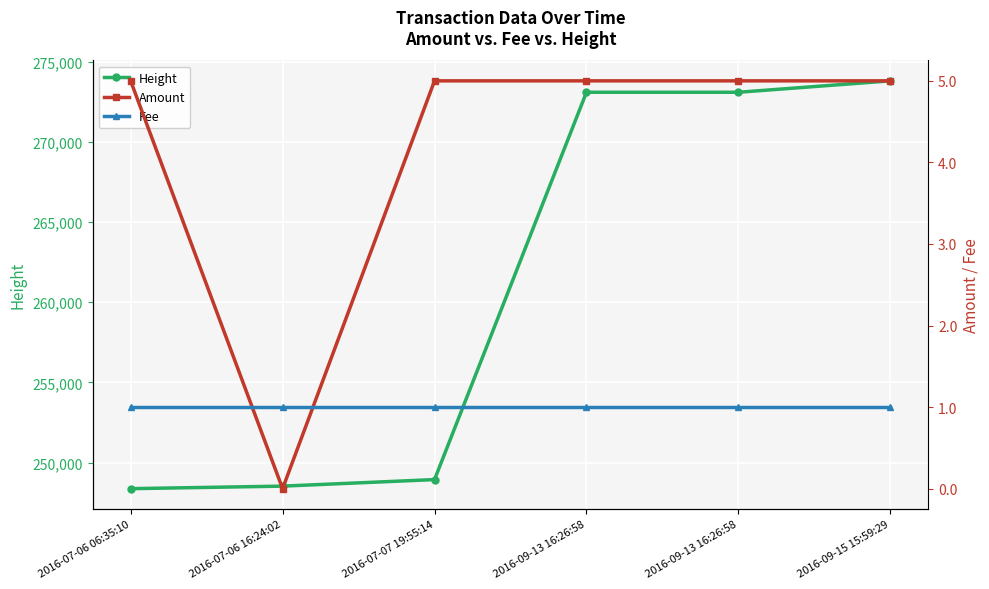

At which category does the chart reach its minimum across all series?

2016-07-06 16:24:02